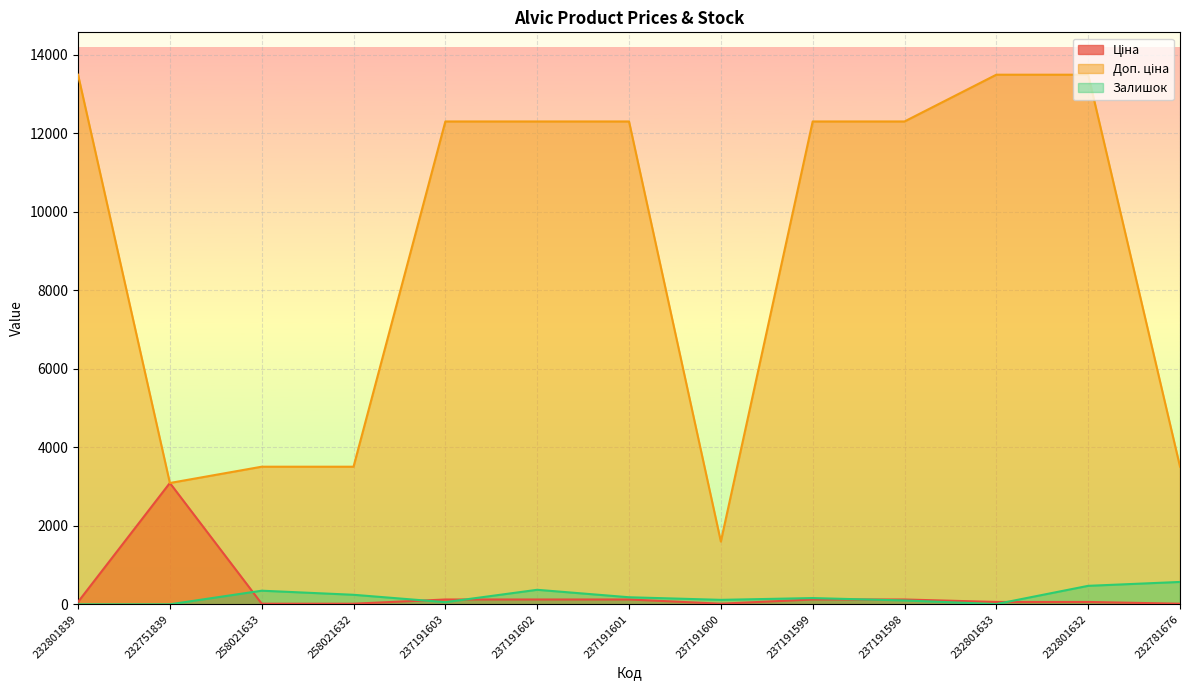

Where is Залишок nearest to the value 285?

258021632